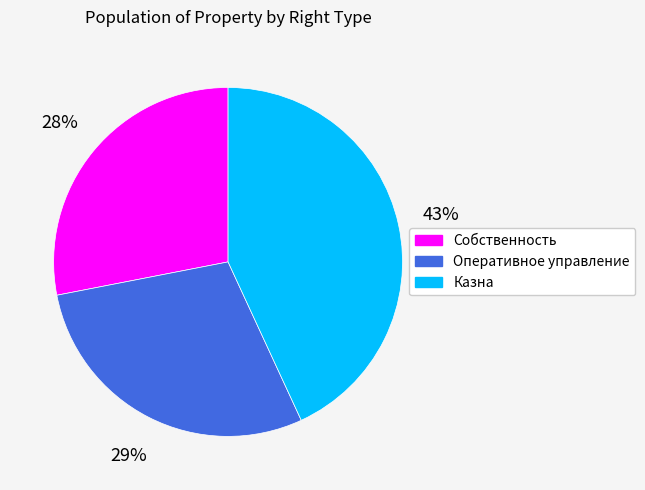

To the nearest percent, what is the difference between the Оперативное управление and Собственность slice percentages?

1%